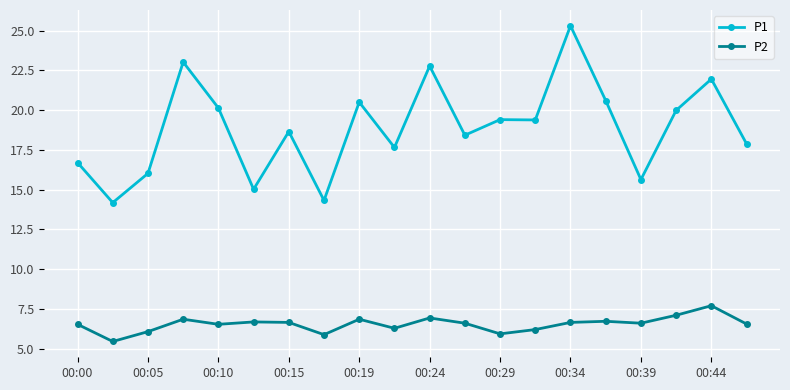

Which series has the largest total across all categories?

P1